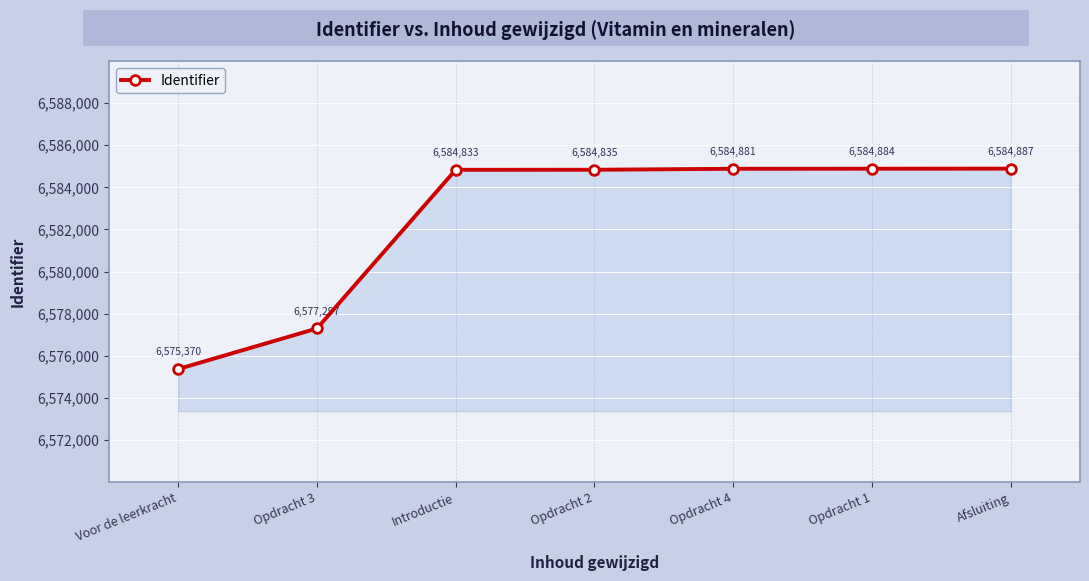

Does the chart have visible grid lines?

Yes